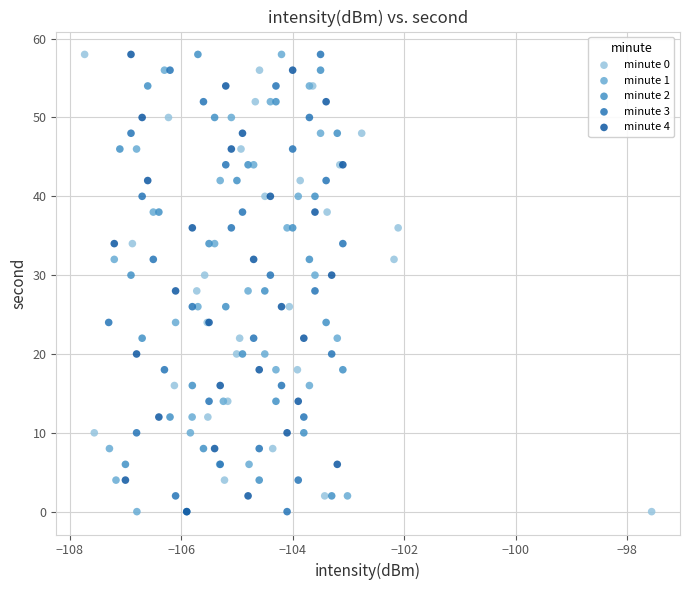

What are all the series names shown in the legend?

minute 0, minute 1, minute 2, minute 3, minute 4